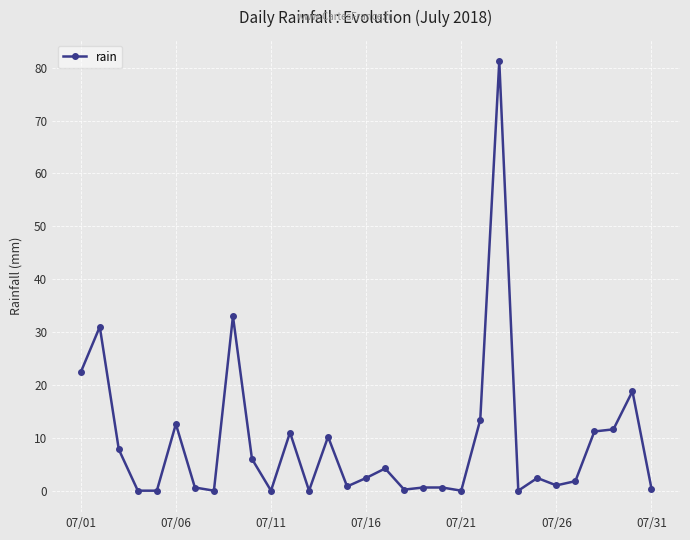

What is the value of the 22nd point from the left?

13.4